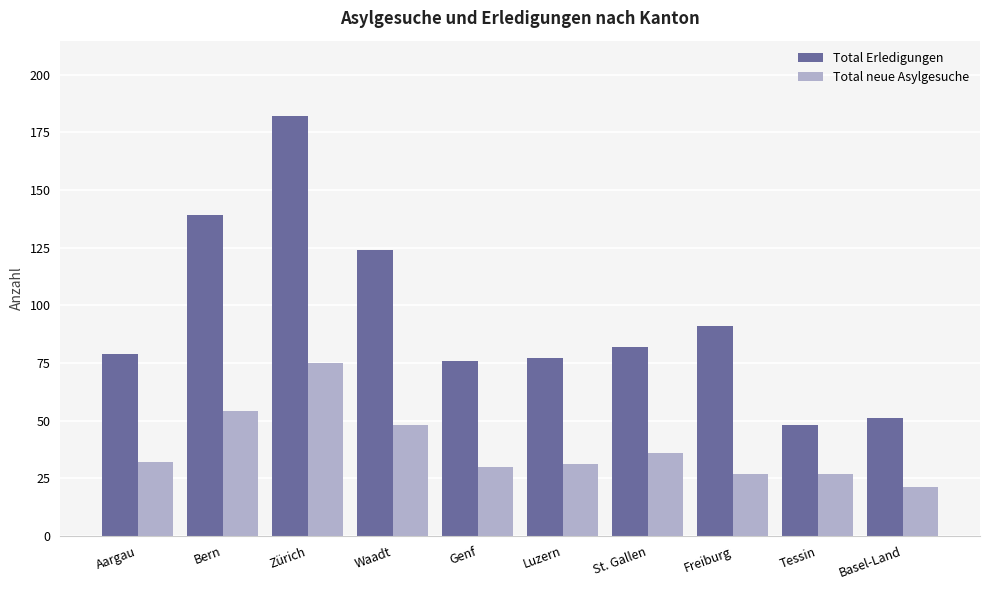

What is the approximate value of Total Erledigungen at Genf, to the nearest 10?

80